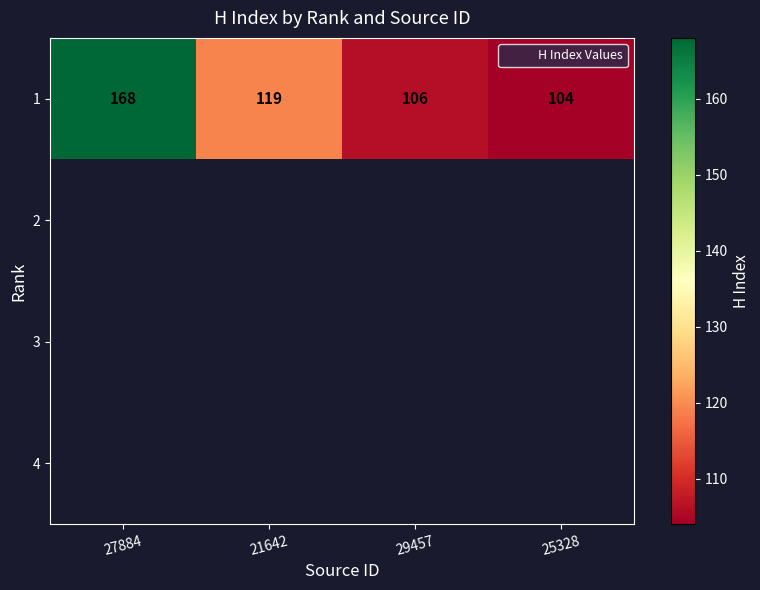

Where does the 1 series first go above 119?

27884